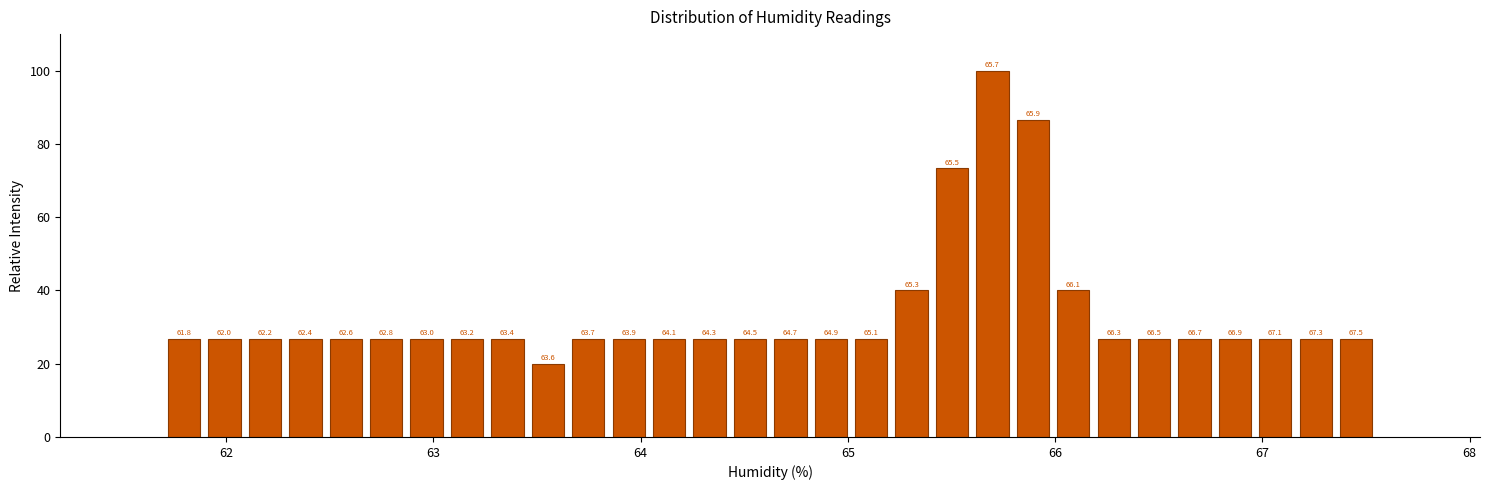

Around what value on the x-axis is the tallest bar? Give the approximate position of its centre, as read against the axis.

65.7